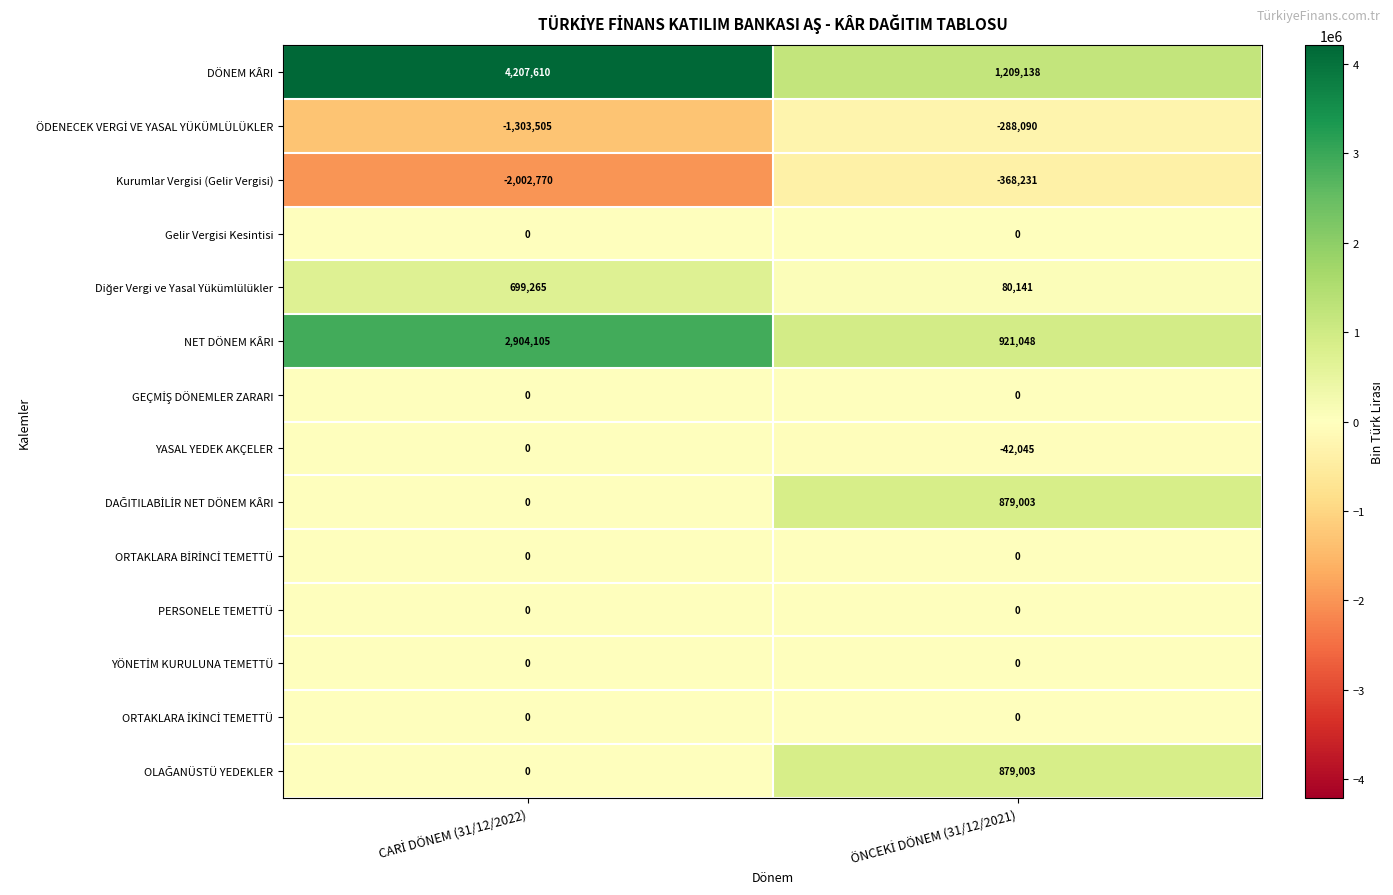

What is the maximum value shown in the chart?

4207610